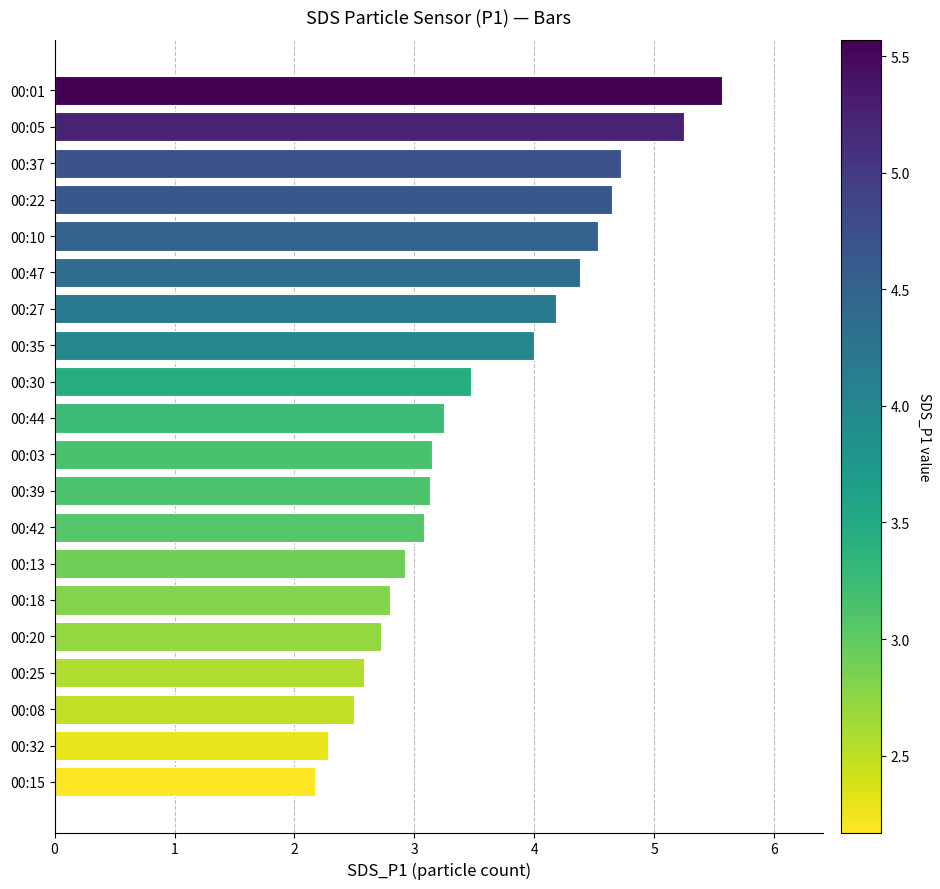

Which has a higher value, 00:47 or 00:44?

00:47